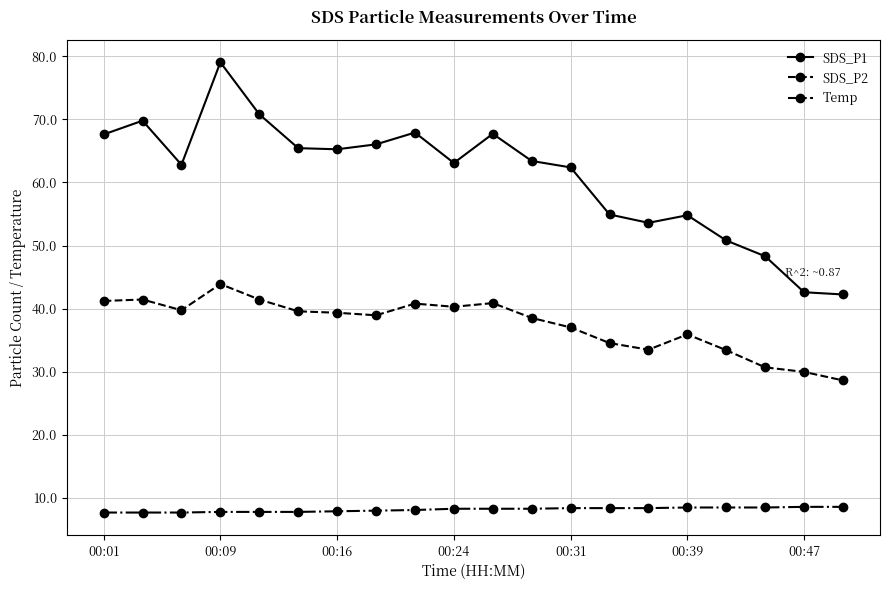

Count the Temp values in the range 7 to 8.

8